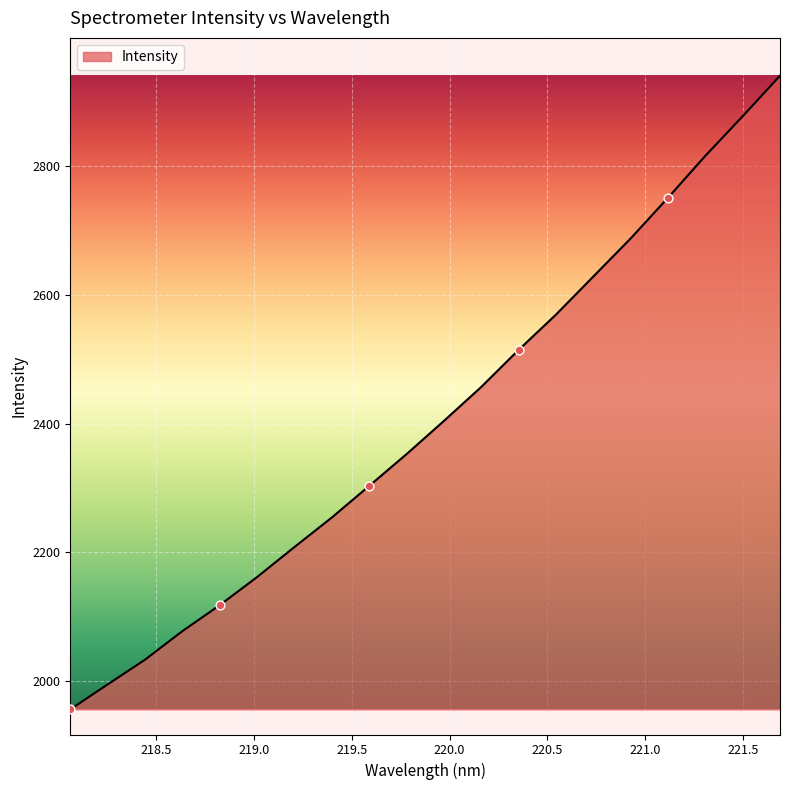

What is the maximum value shown in the chart?

2940.8